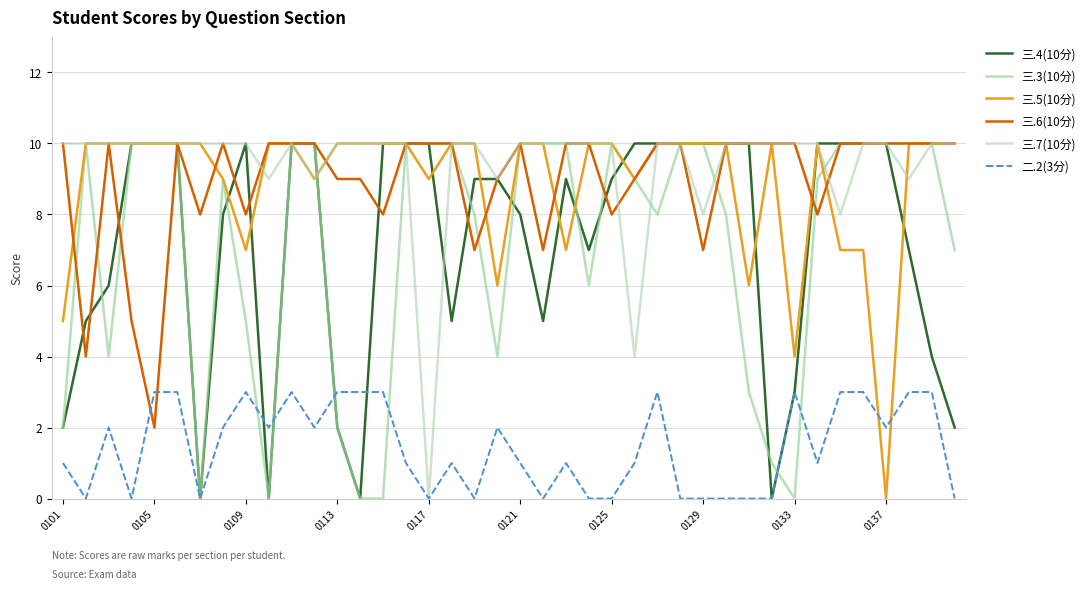

Which series has the largest total across all categories?

三.7(10分)